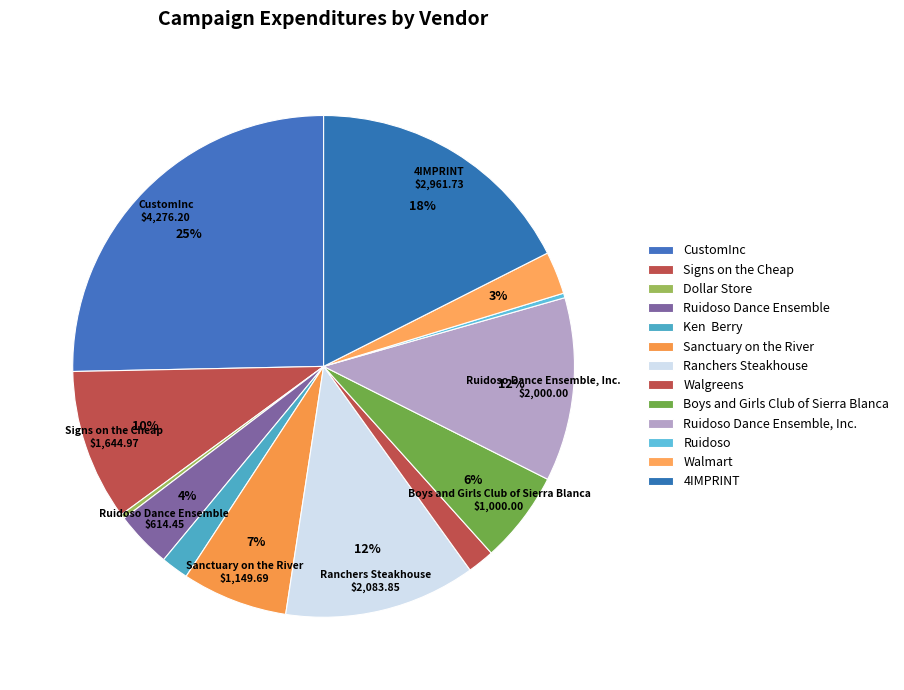

To the nearest percent, what is the difference between the largest and smallest slice percentages?

25%